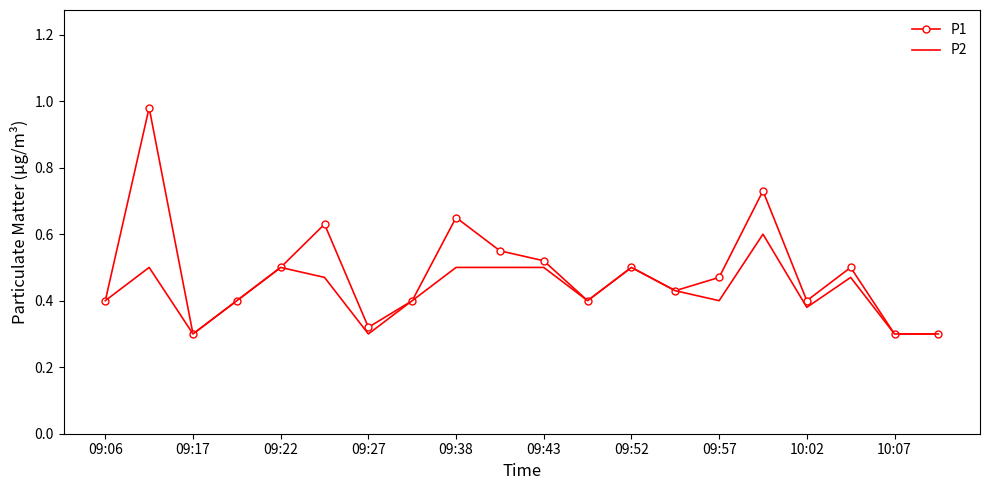

Rank the series by their maximum value, from highest to lowest.

P1, P2